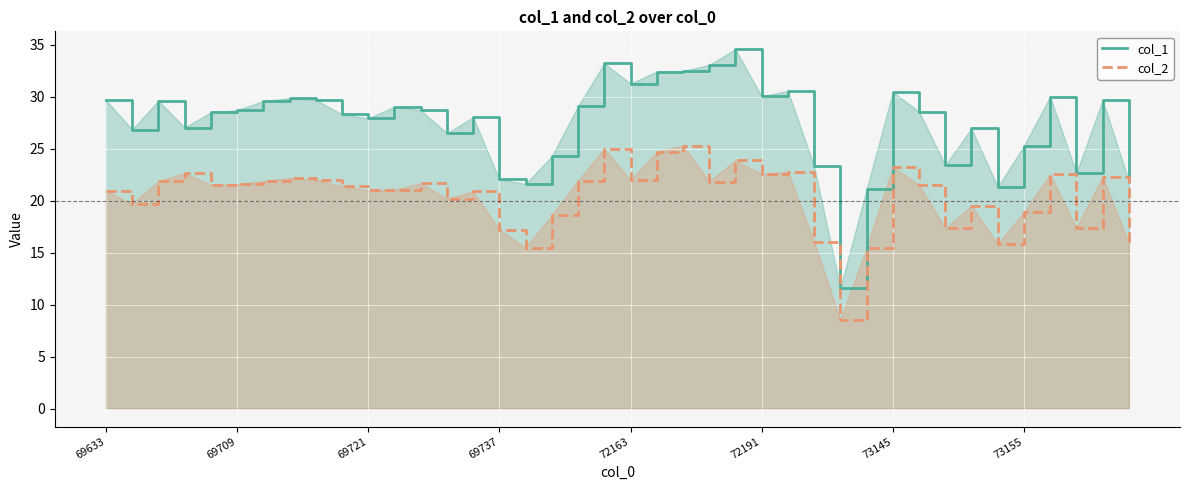

What position from the left is 33?

34